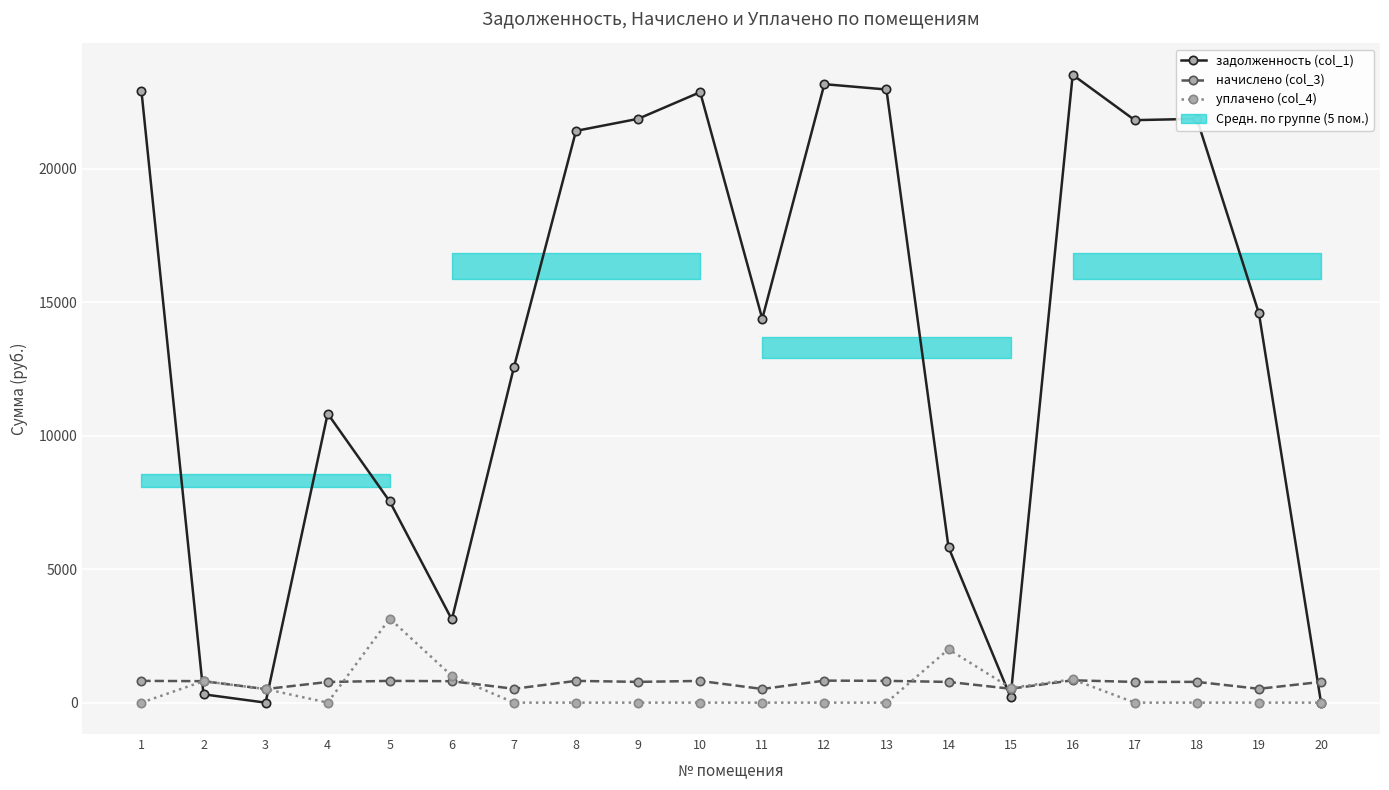

Is the value of начислено (col_3) at 14 greater than the value of уплачено (col_4) at 14?

No